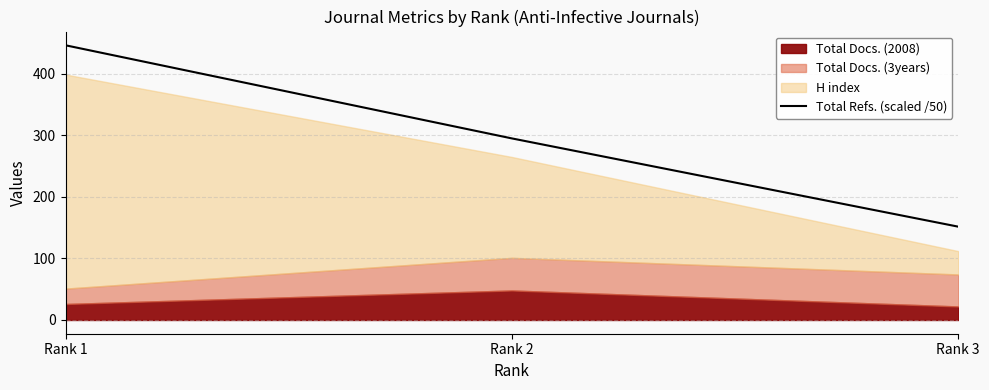

List the labels in order of Total Refs. (scaled /50) value, largest first.

Rank 1, Rank 2, Rank 3